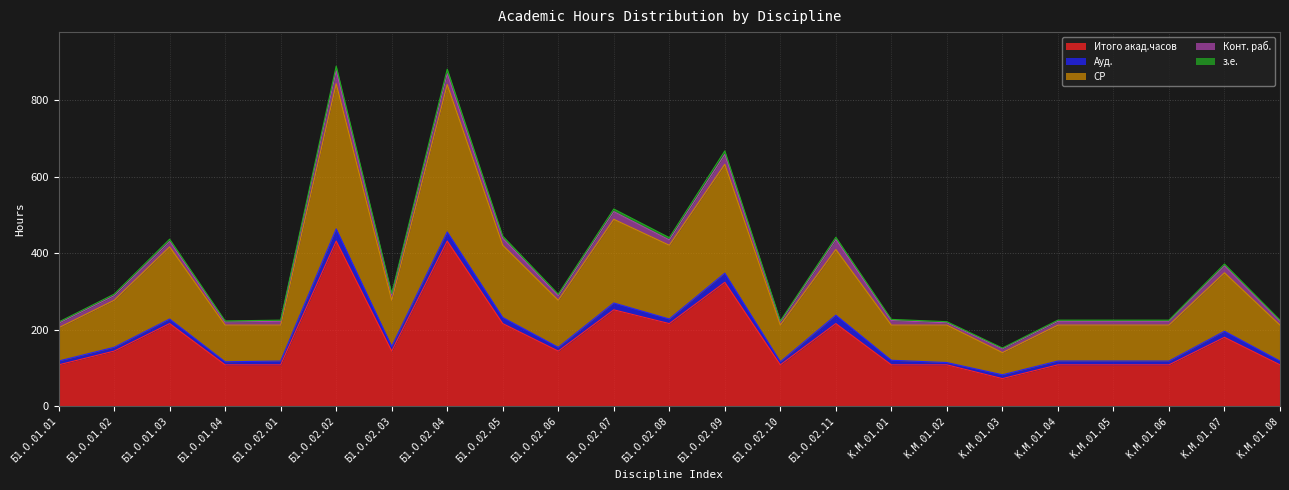

What is the maximum value for Итого акад.часов?

432